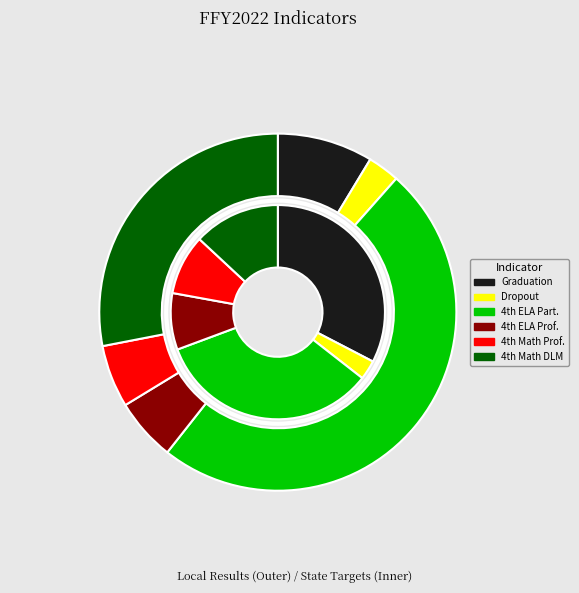

Count the number of slices in the pie.

8